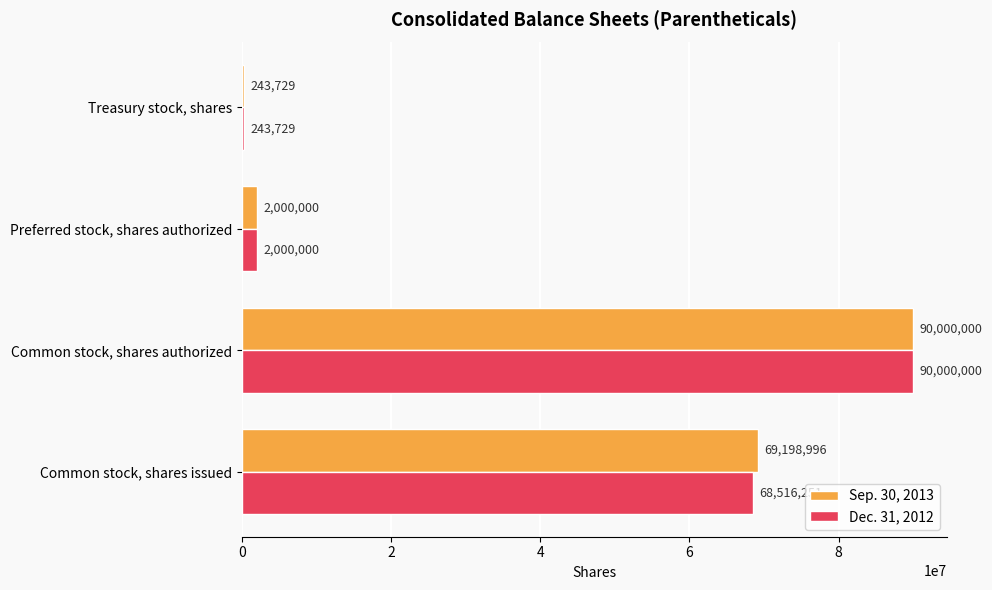

What is the sum of all Dec. 31, 2012 values?

160759980